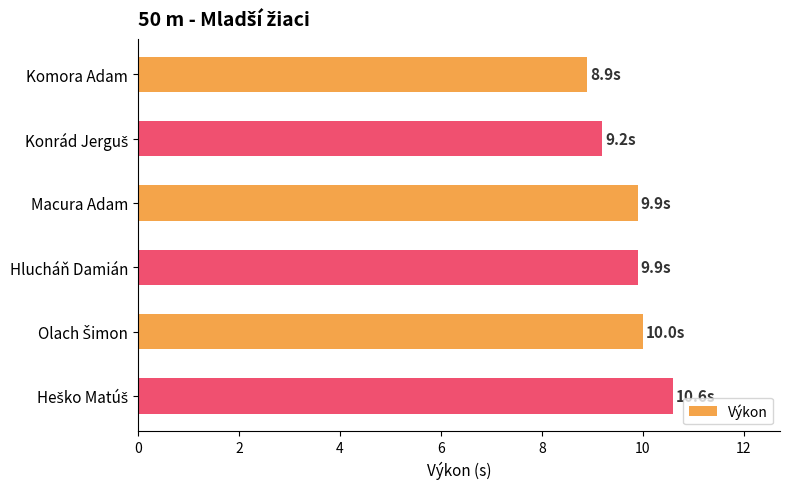

True or false: the data shows 17.0 at Hlucháň Damián.

False